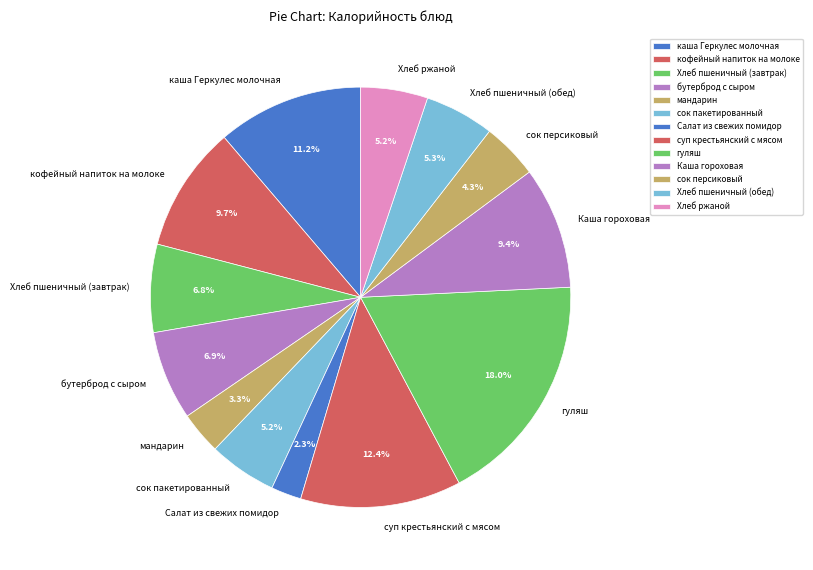

Does any single category account for the majority?

No